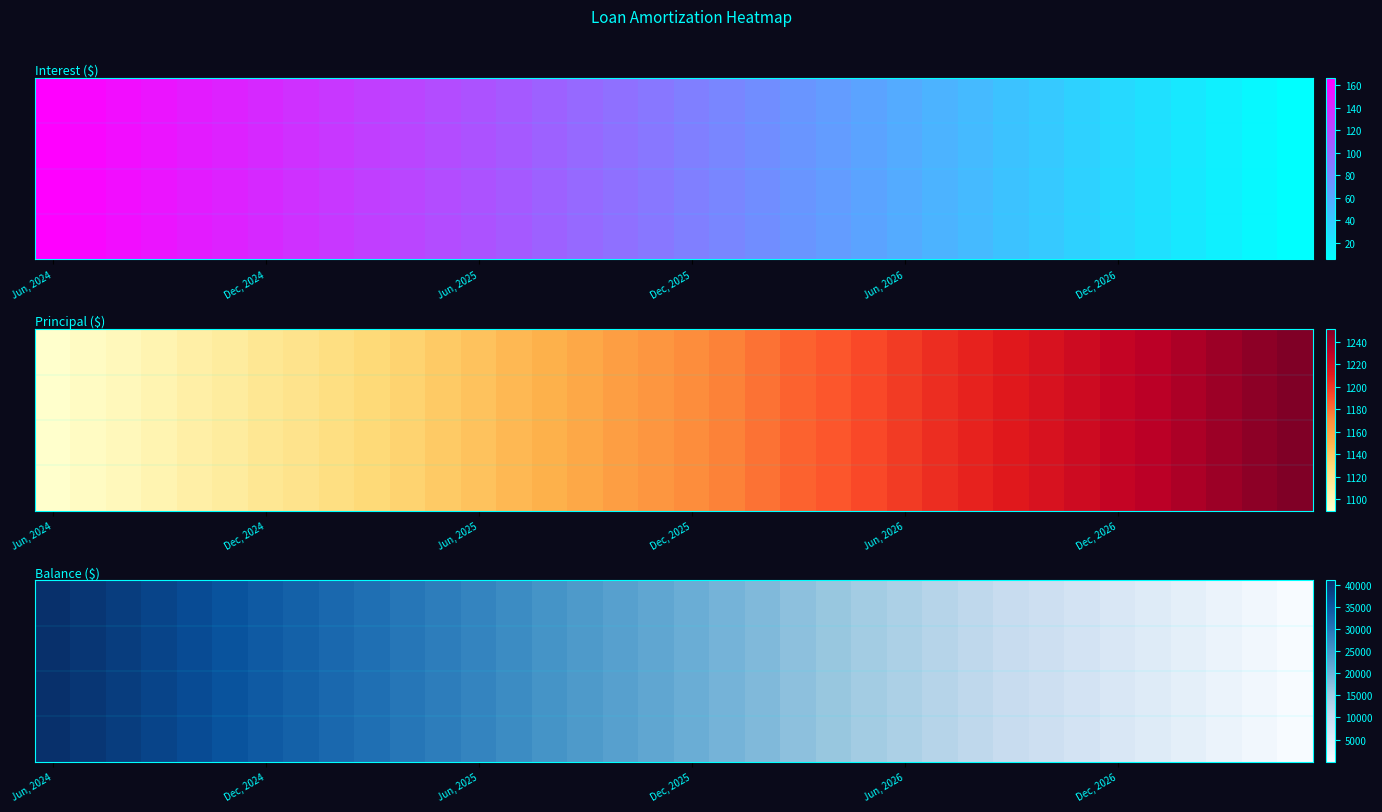

Between 34 and 11, which is larger?

11